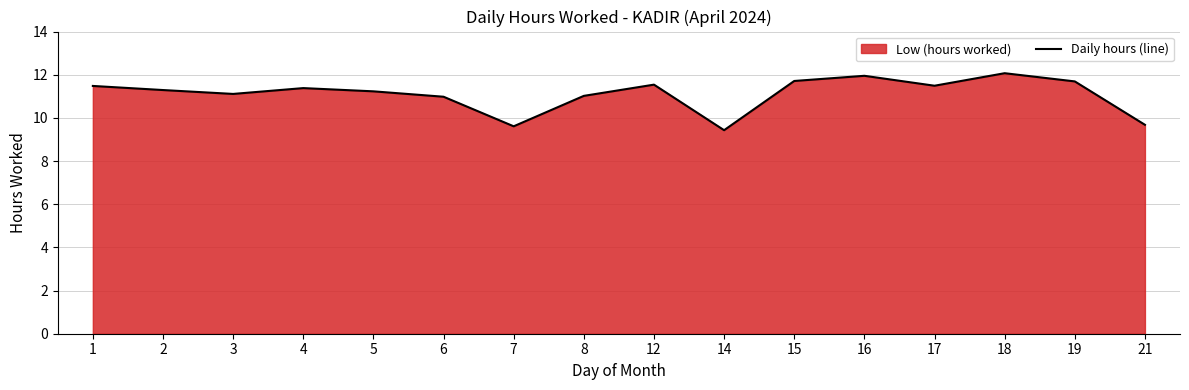

Count the number of data series in this chart.

1